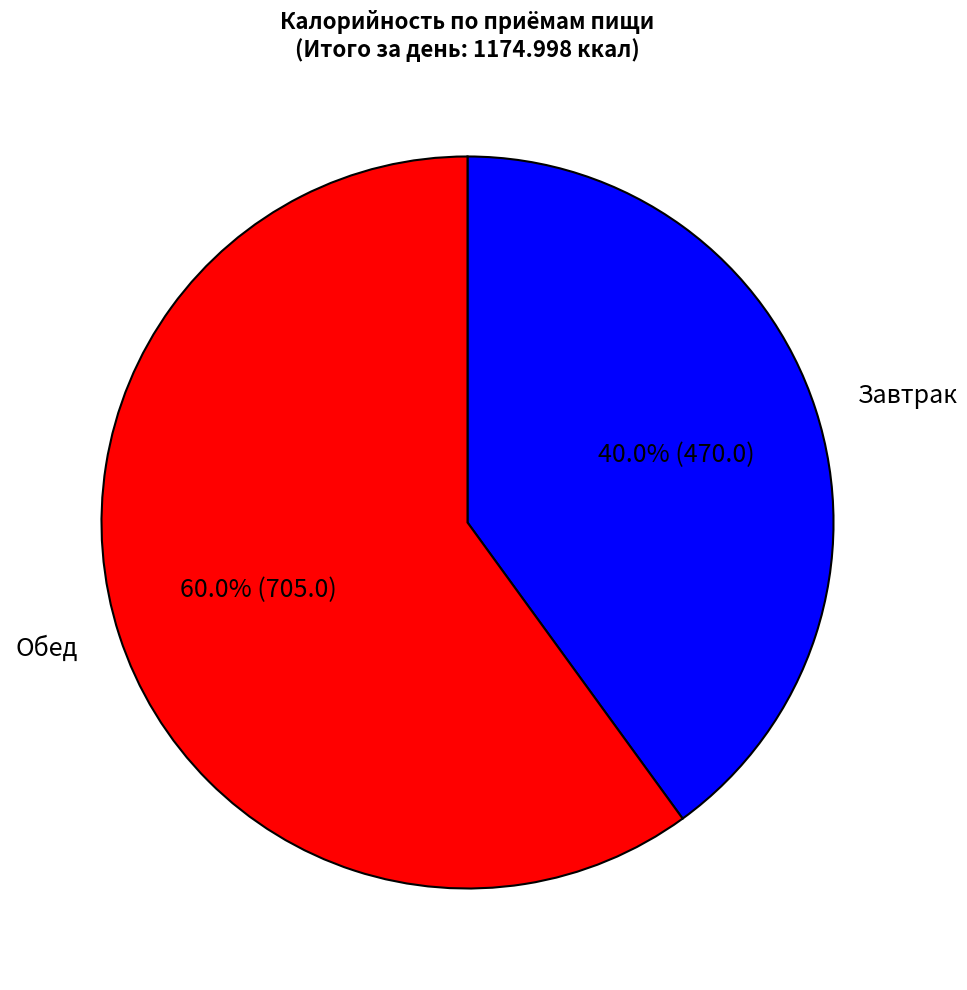

Between Завтрак and Обед, which is larger?

Обед